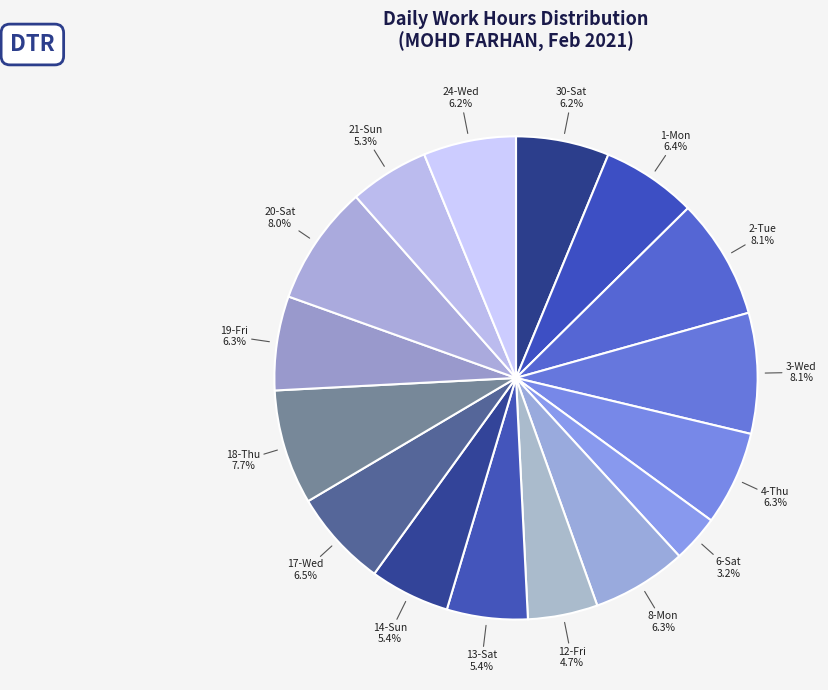

To the nearest percent, what percentage of the pie is 24-Wed?

6%